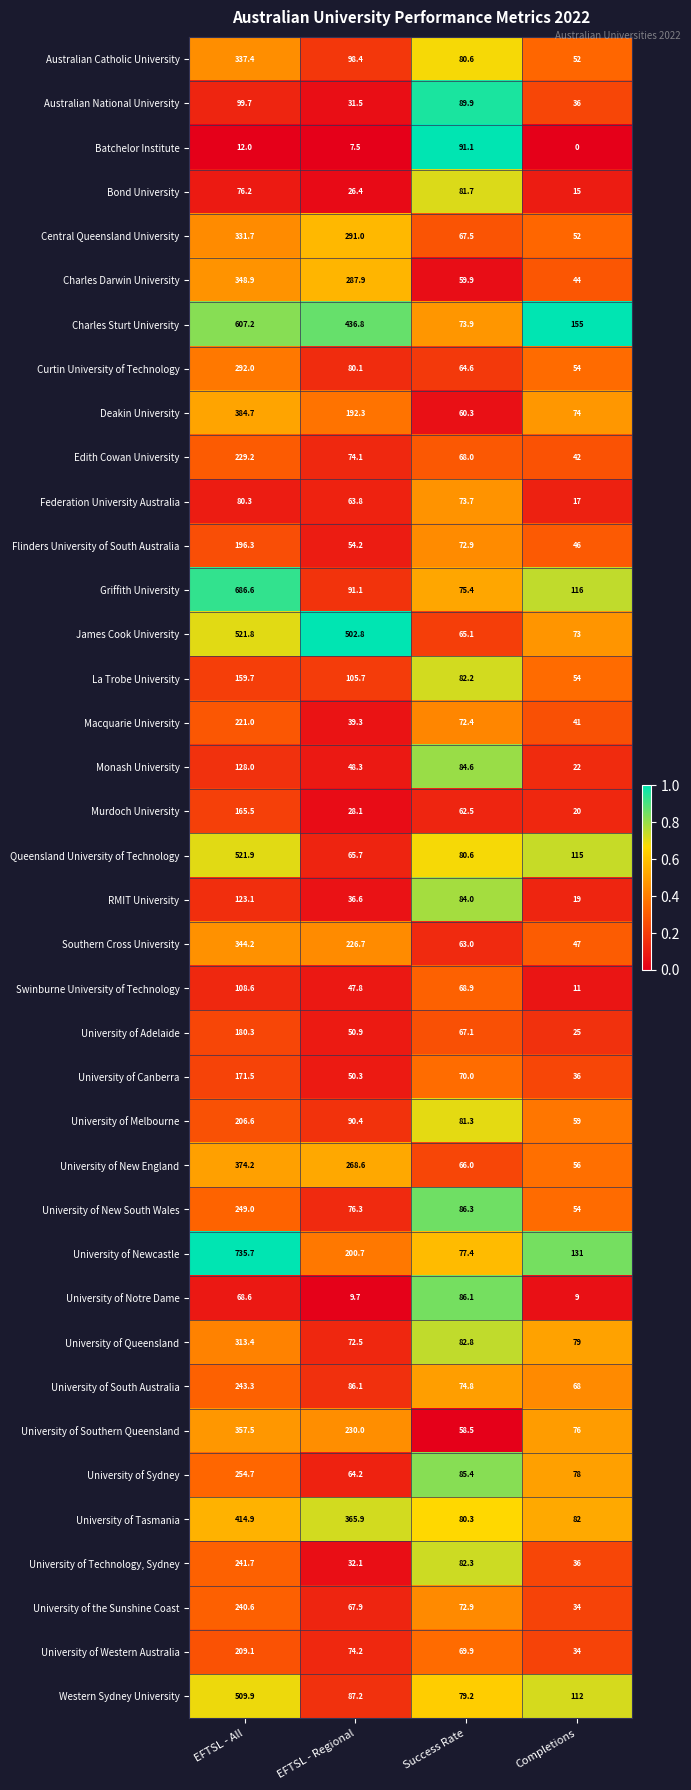

Rank the series at EFTSL - All from highest to lowest value.

University of Newcastle, Griffith University, Charles Sturt University, Queensland University of Technology, James Cook University, Western Sydney University, University of Tasmania, Deakin University, University of New England, University of Southern Queensland, Charles Darwin University, Southern Cross University, Australian Catholic University, Central Queensland University, University of Queensland, Curtin University of Technology, University of Sydney, University of New South Wales, University of South Australia, University of Technology, Sydney, University of the Sunshine Coast, Edith Cowan University, Macquarie University, University of Western Australia, University of Melbourne, Flinders University of South Australia, University of Adelaide, University of Canberra, Murdoch University, La Trobe University, Monash University, RMIT University, Swinburne University of Technology, Australian National University, Federation University Australia, Bond University, University of Notre Dame, Batchelor Institute